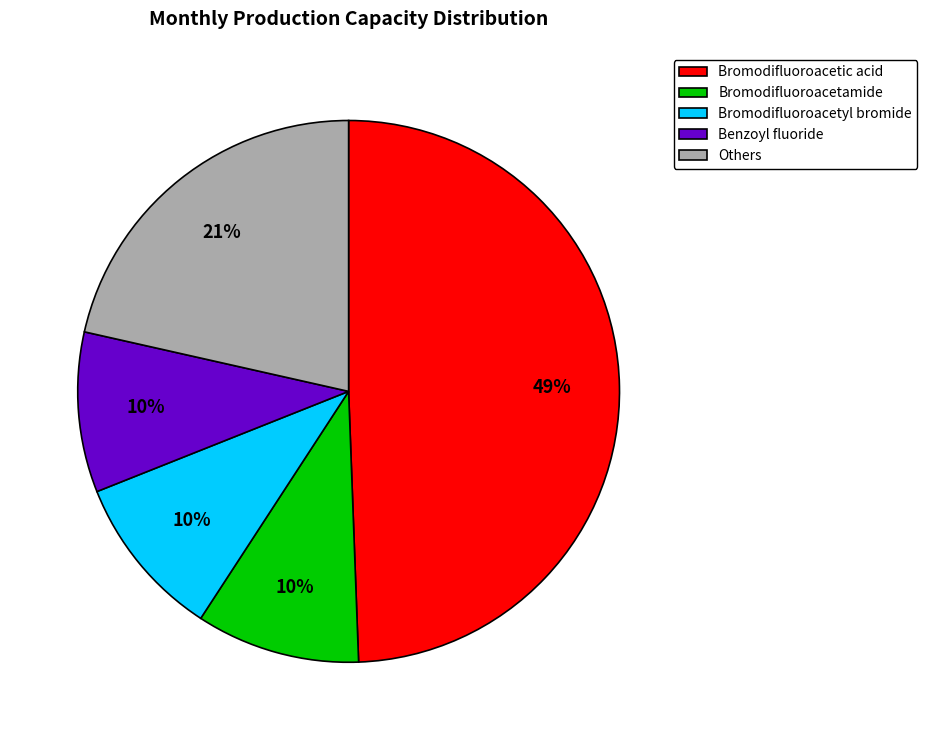

How many slices are in this pie chart?

5